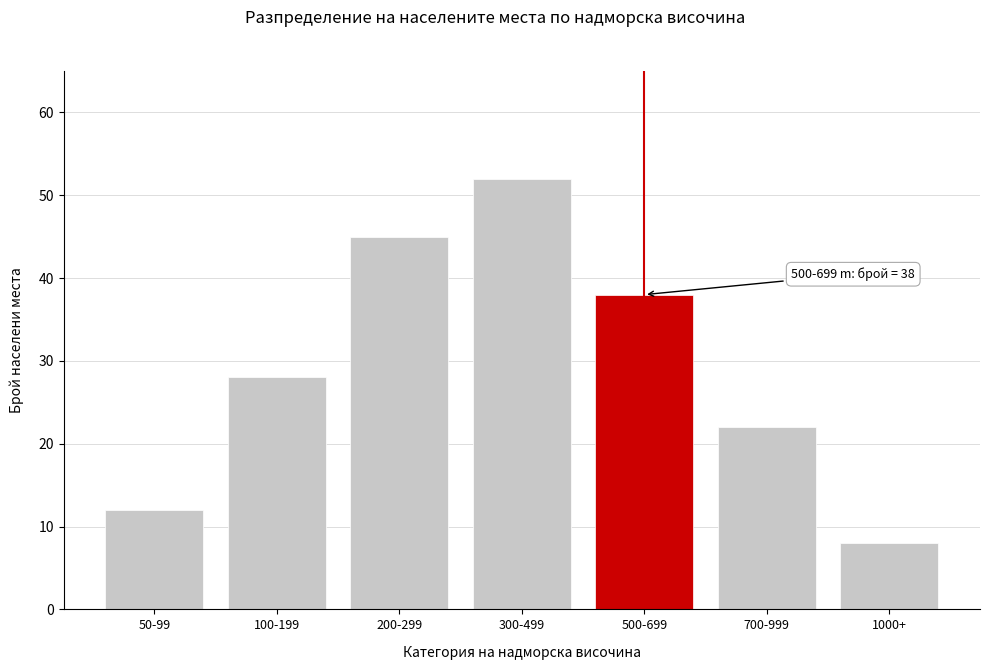

Reading left to right, list all the values displayed in this chart.

50-99=12	100-199=28	200-299=45	300-499=52	500-699=38	700-999=22	1000+=8